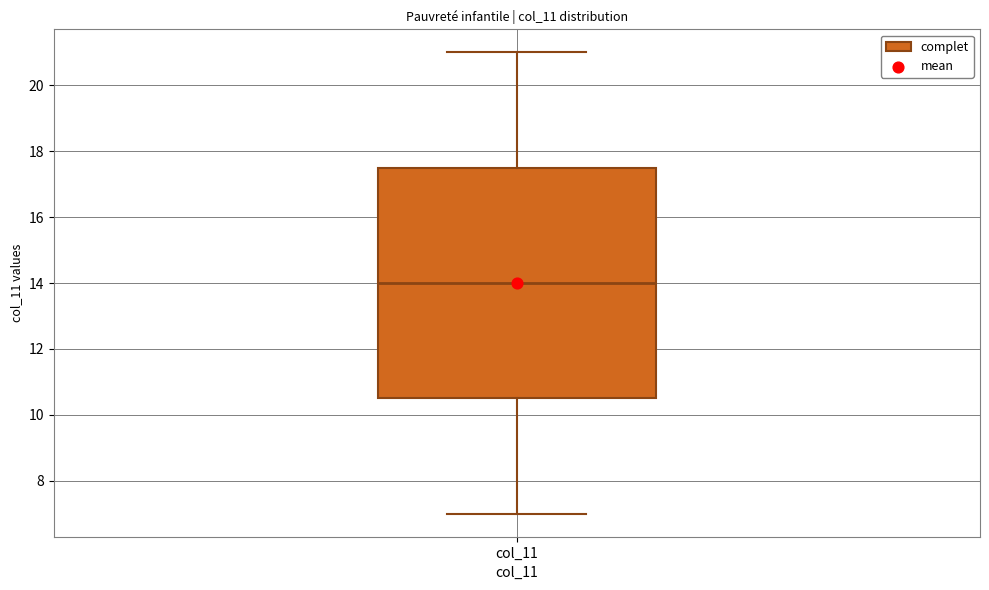

Transcribe this box plot: give where the median line is, the range the box spans, and where the two whiskers end, as read against the y-axis. The values are not printed on the chart, so give them approximately, as read against the axis.

median 14.0, box 10.6 to 17.6, whiskers 7.0 to 21.0